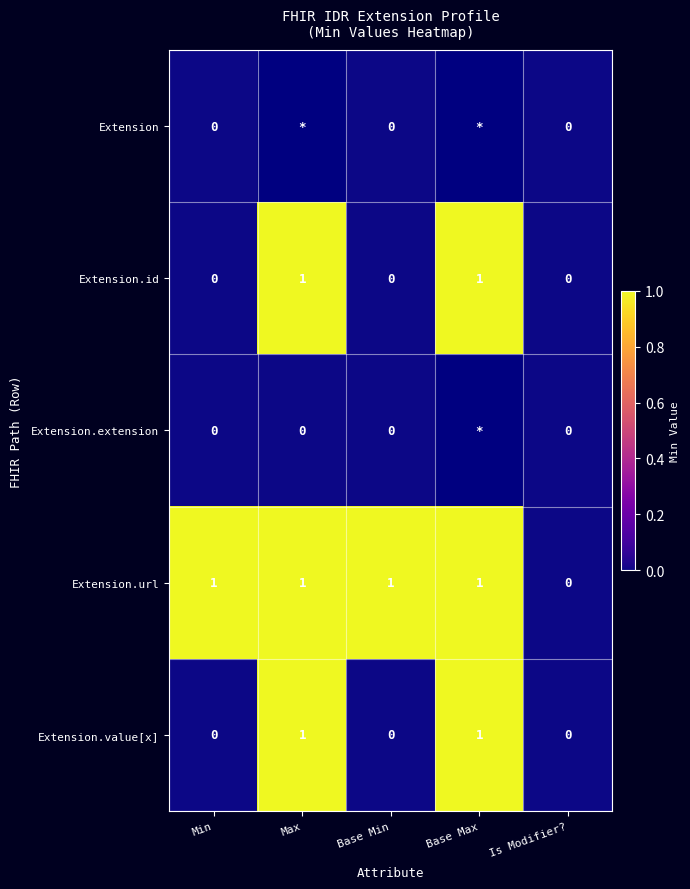

Is it true that Extension.id equals -1 at Is Modifier??

False